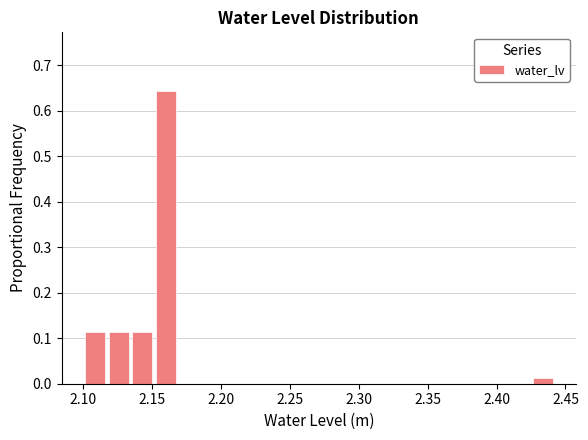

Read against the x-axis, roughly where is the centre of the tallest bar?

2.160